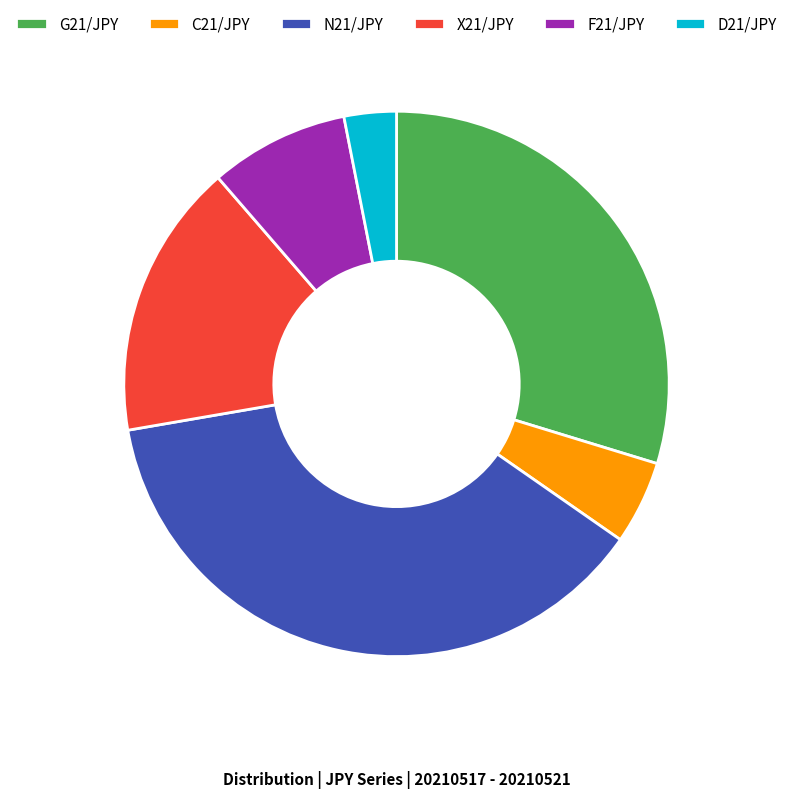

Do N21/JPY and F21/JPY together represent more than half of the pie?

No